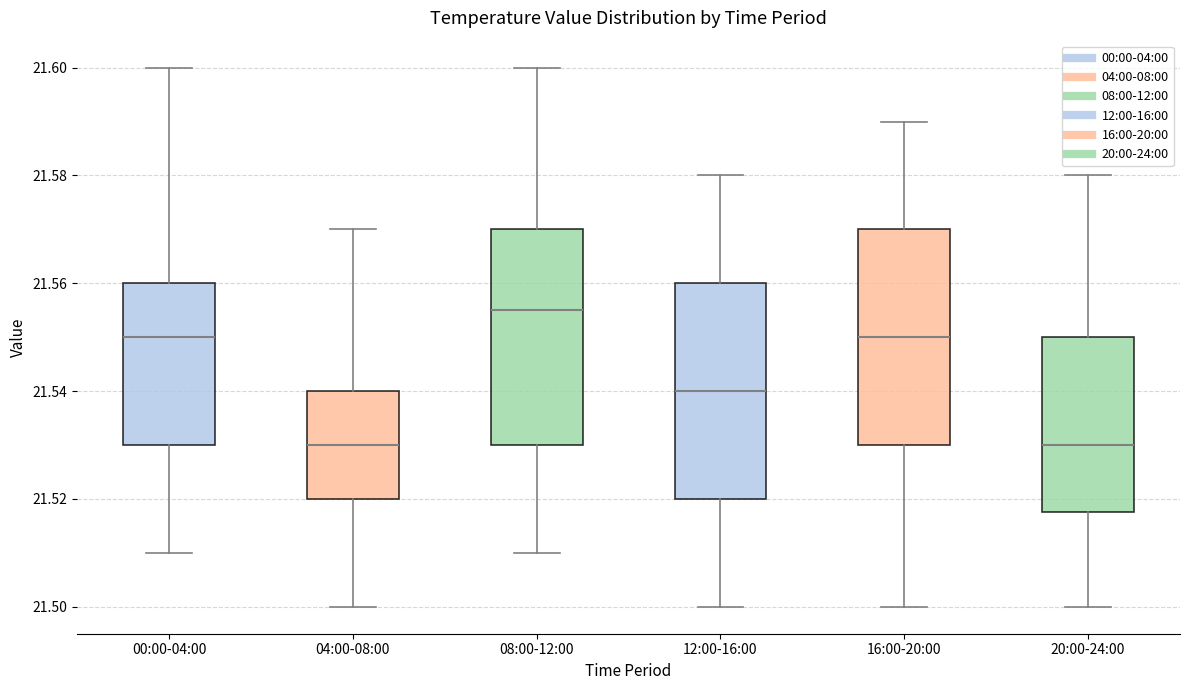

Reading left to right, transcribe this box plot: for each box, give where its median line is, the range the box spans, and where its two whiskers end, as read against the y-axis. The values are not printed on the chart, so give them approximately, as read against the axis.

00:00-04:00: median 21.550, box 21.530 to 21.560, whiskers 21.510 to 21.600
04:00-08:00: median 21.530, box 21.520 to 21.540, whiskers 21.500 to 21.570
08:00-12:00: median 21.556, box 21.530 to 21.570, whiskers 21.510 to 21.600
12:00-16:00: median 21.540, box 21.520 to 21.560, whiskers 21.500 to 21.580
16:00-20:00: median 21.550, box 21.530 to 21.570, whiskers 21.500 to 21.590
20:00-24:00: median 21.530, box 21.518 to 21.550, whiskers 21.500 to 21.580